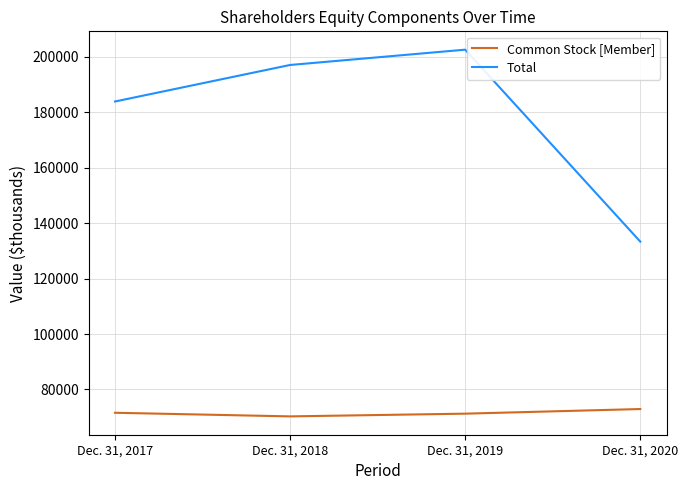

How many interior local peaks does the Total series have?

1